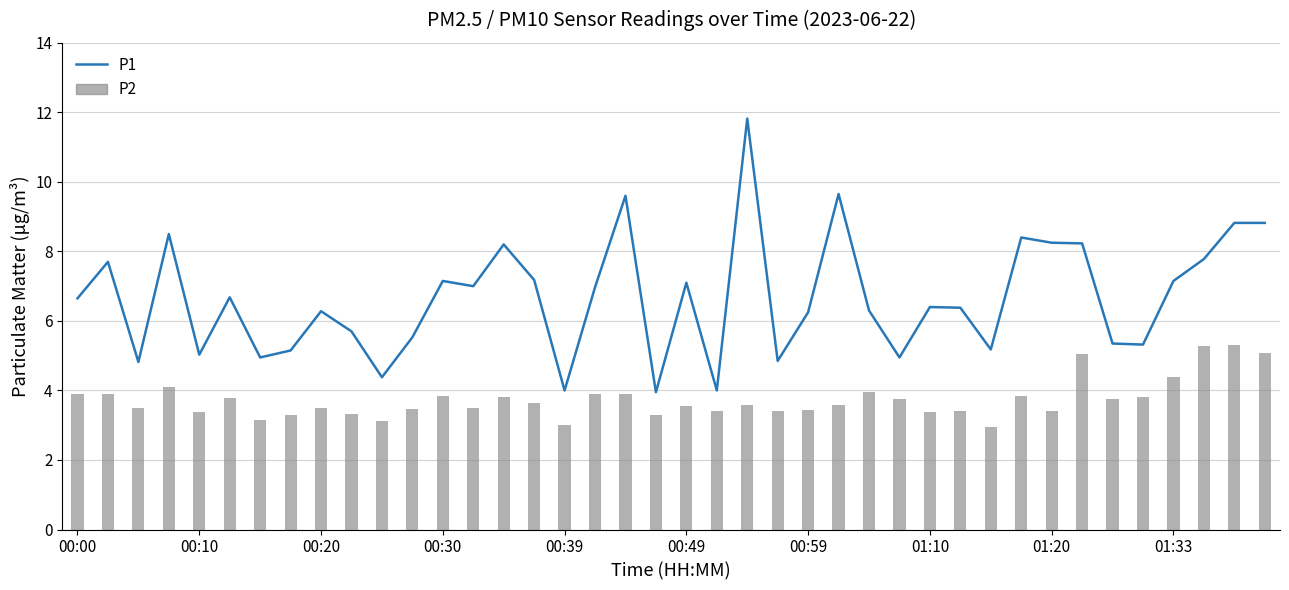

What is the minimum value shown in the chart?

4.0